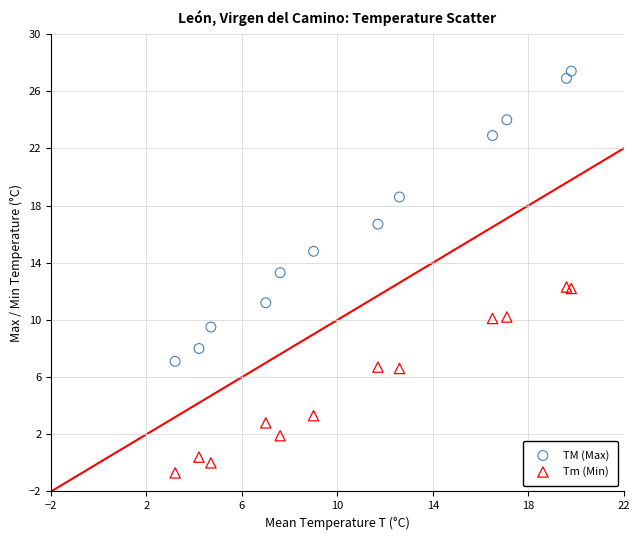

Which series contains the highest Y value?

TM (Max)